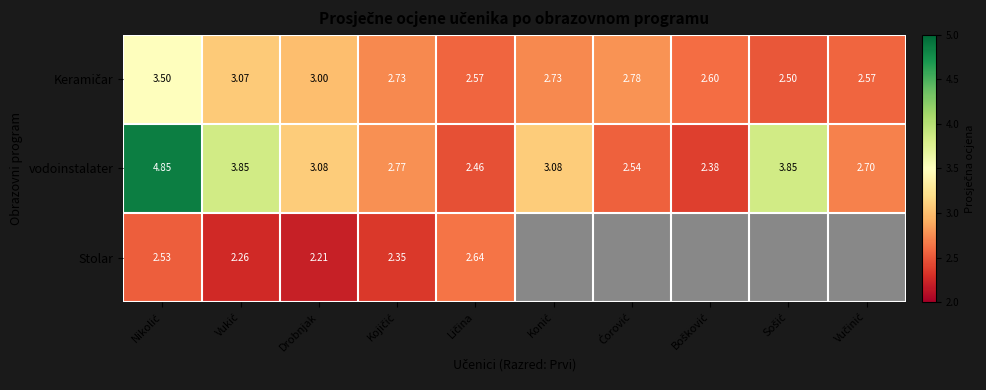

How many values in the vodoinstalater series are below 3?

5